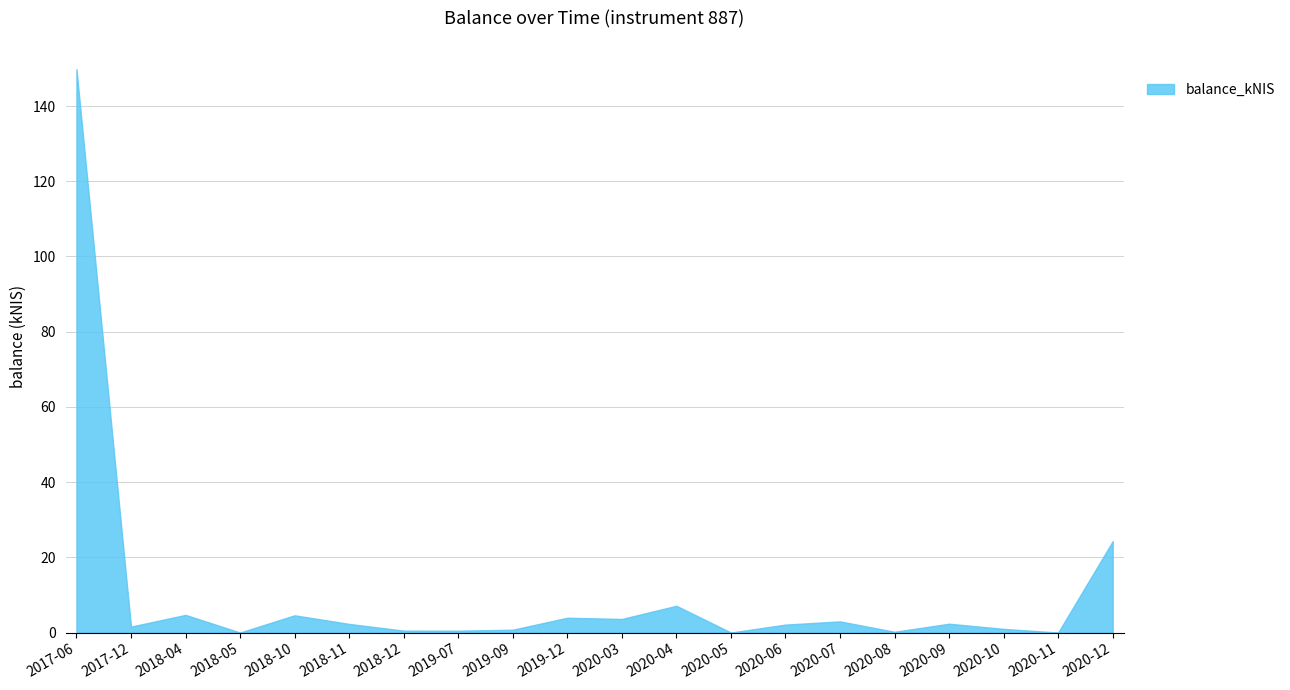

Approximately how many times larger is the value at 2018-10 compared to 2020-04?

0.6